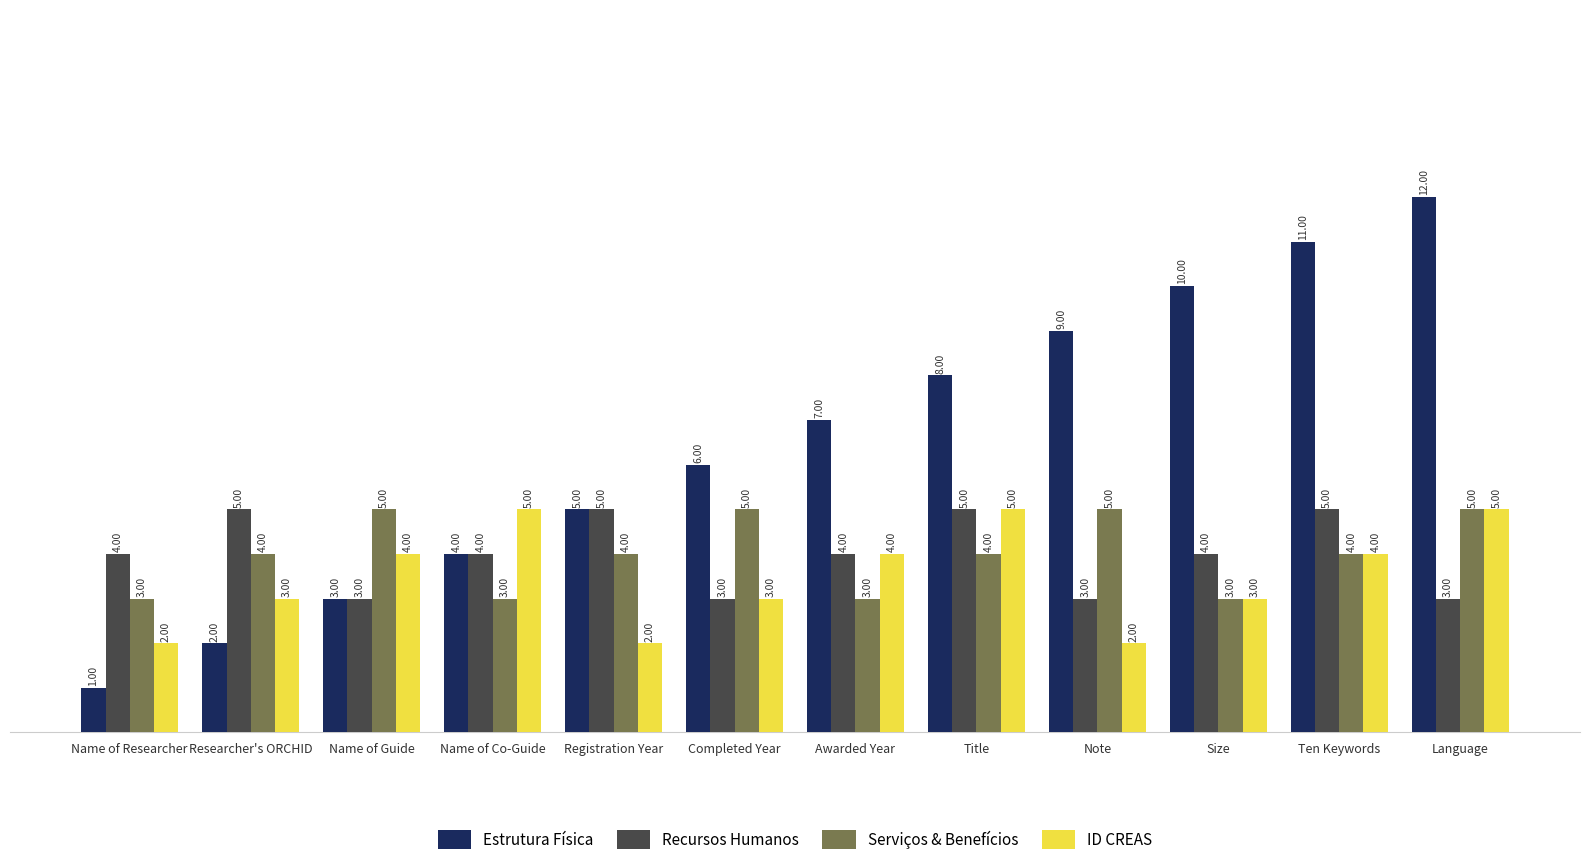

What are all the series names shown in the legend?

Estrutura Física, Recursos Humanos, Serviços & Benefícios, ID CREAS